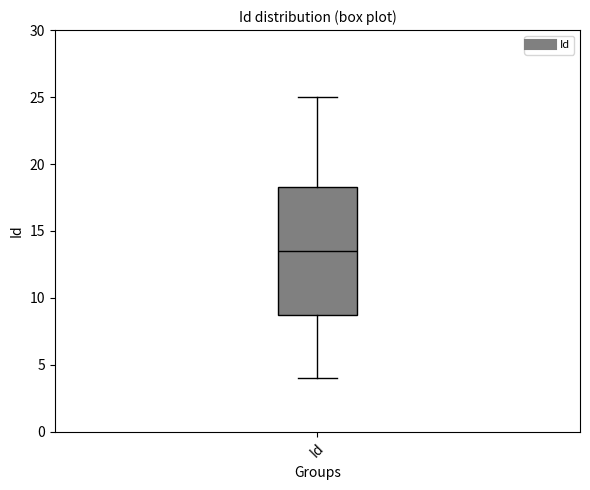

Where does the median line of the box for Id sit on the y-axis? The values are not printed on the chart, so give them approximately, as read against the axis.

13.5